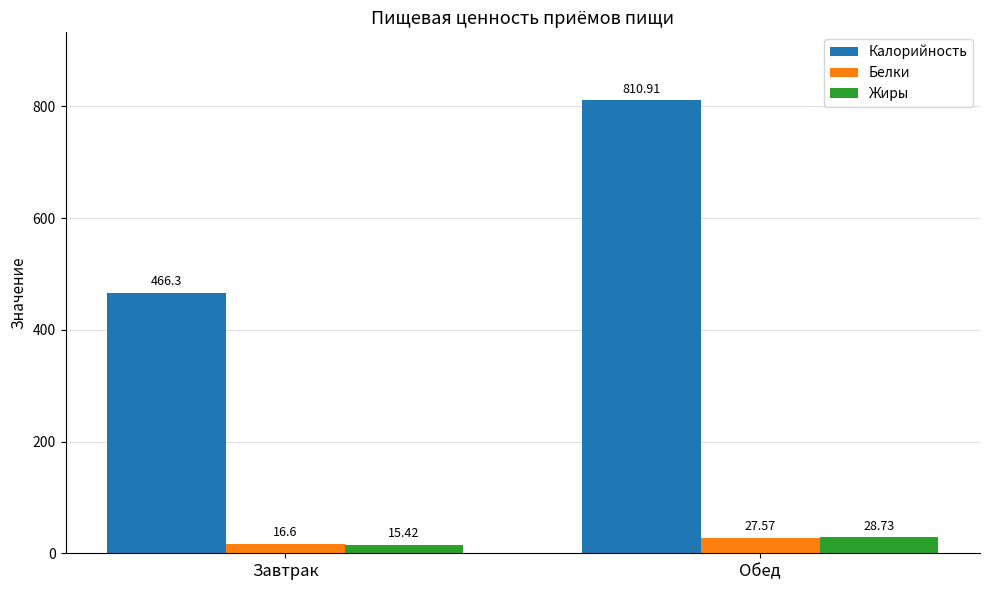

Reading right to left, transcribe all the data shown in this chart.

Калорийность: 810.9	466.3
Белки: 27.6	16.6
Жиры: 28.7	15.4